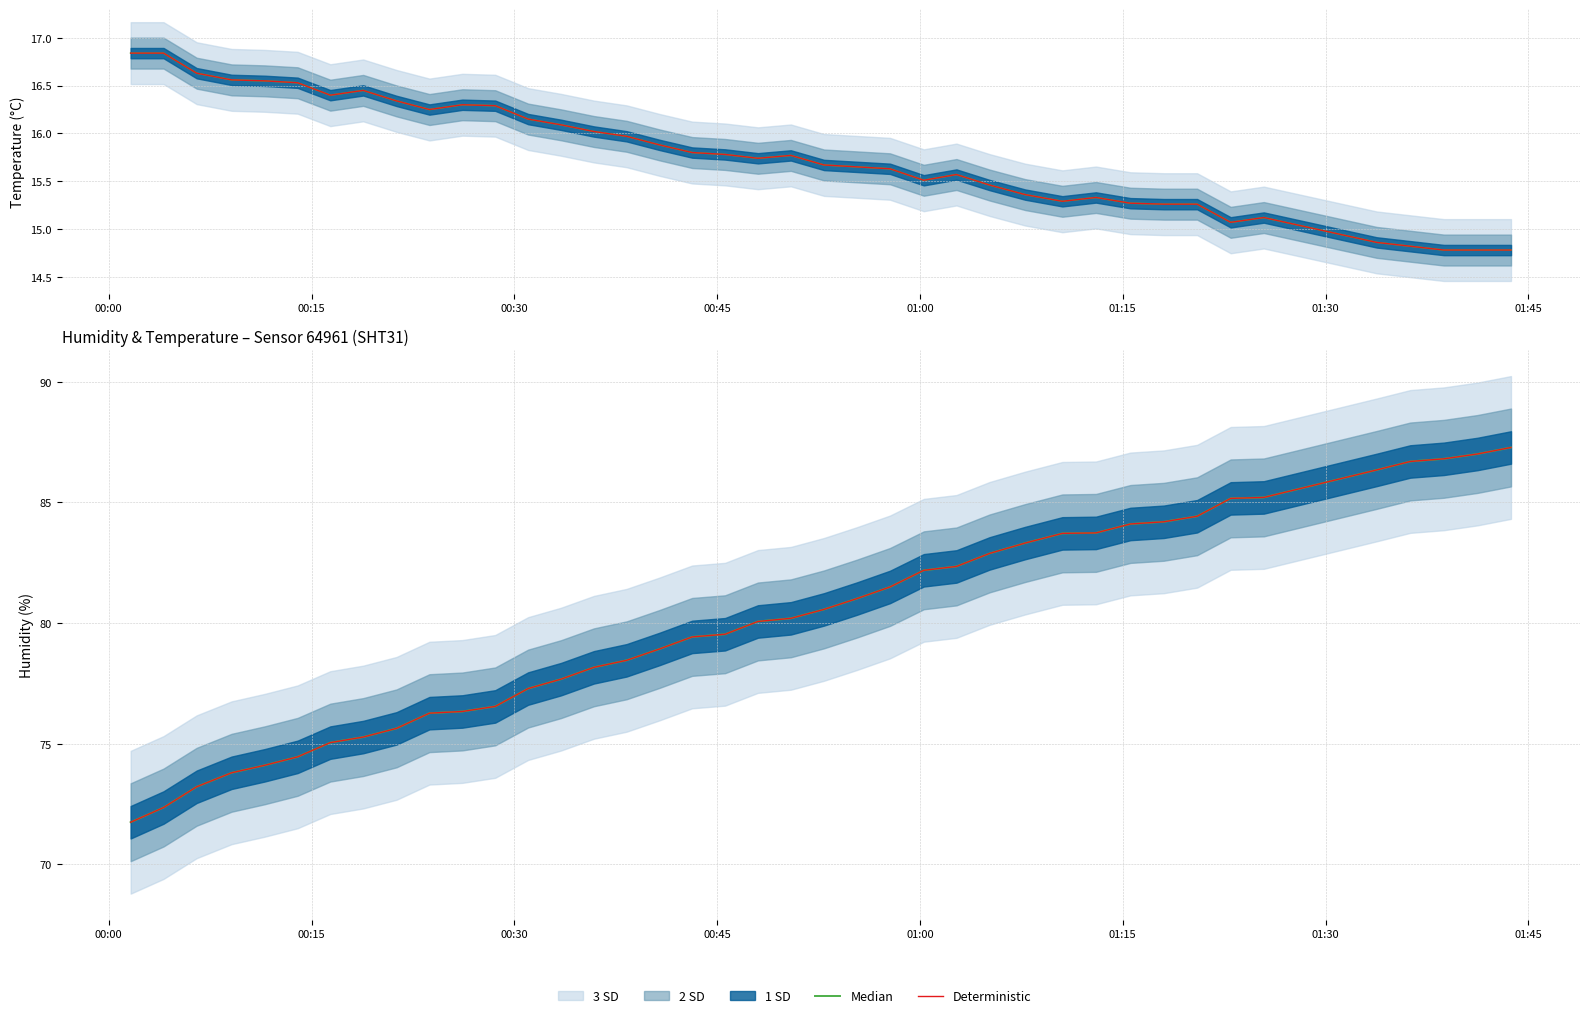

Is it true that Deterministic equals 102.4 at 01:30?

False